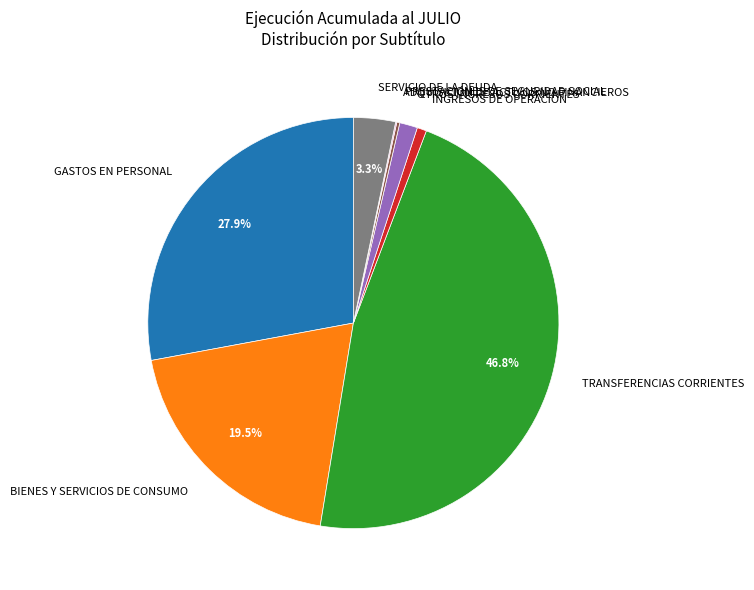

Does INGRESOS DE OPERACIÓN represent more than half of the total?

No